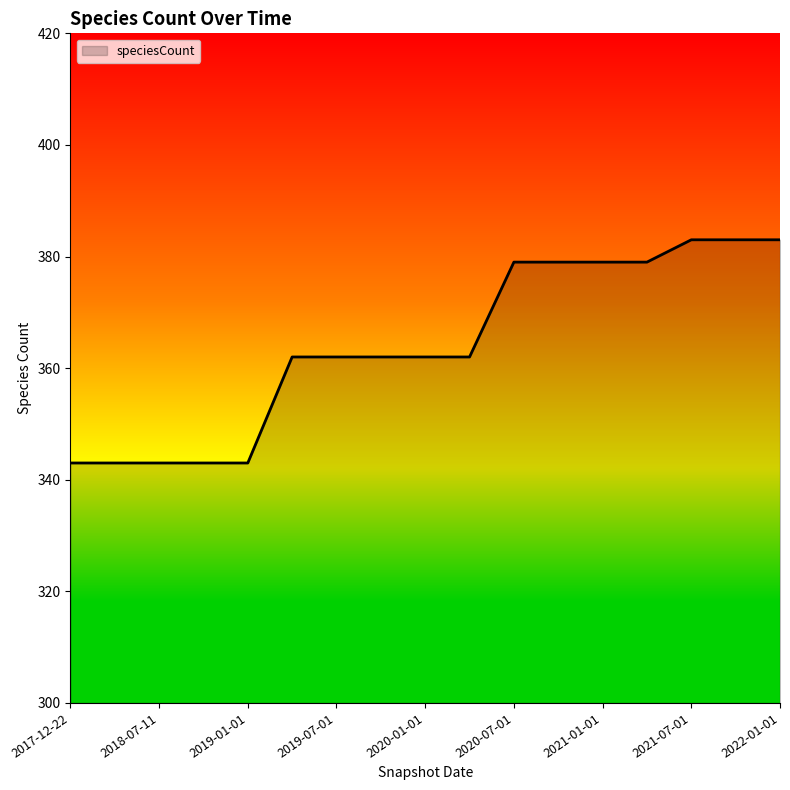

What is the smallest value displayed?

343